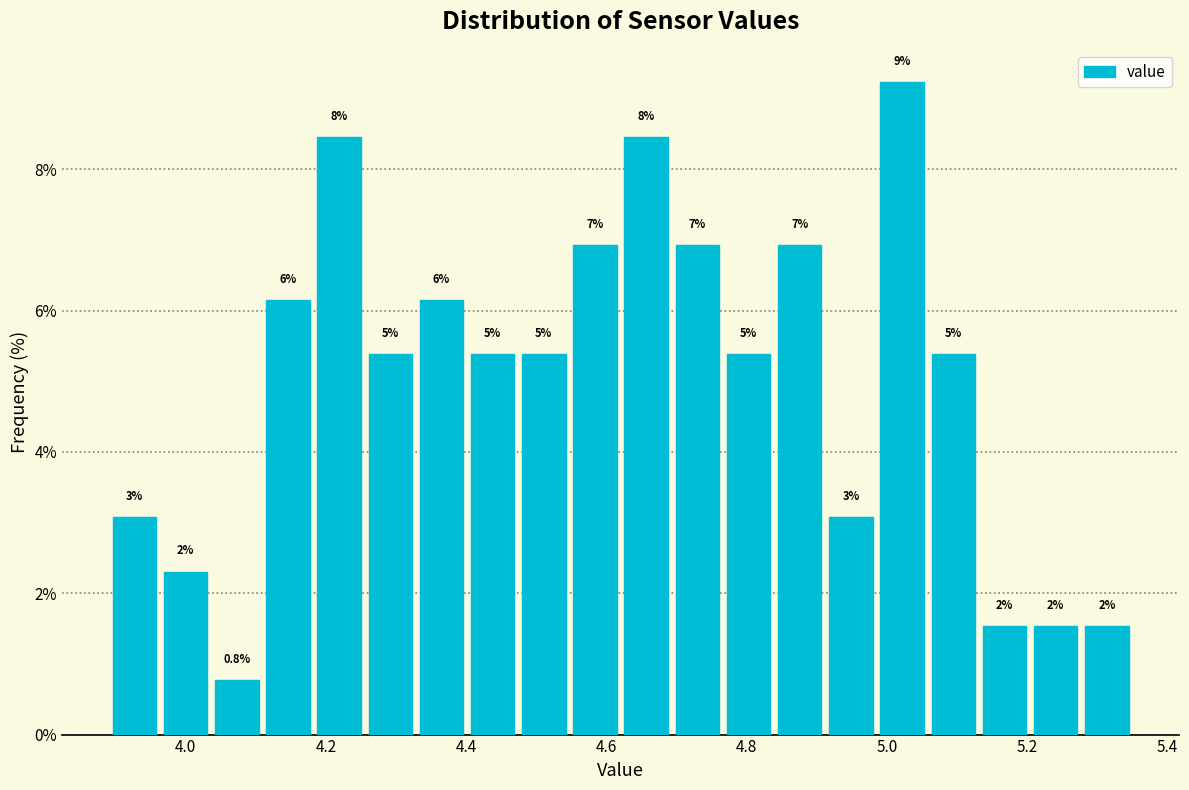

Read against the x-axis, roughly where is the centre of the tallest bar?

5.02